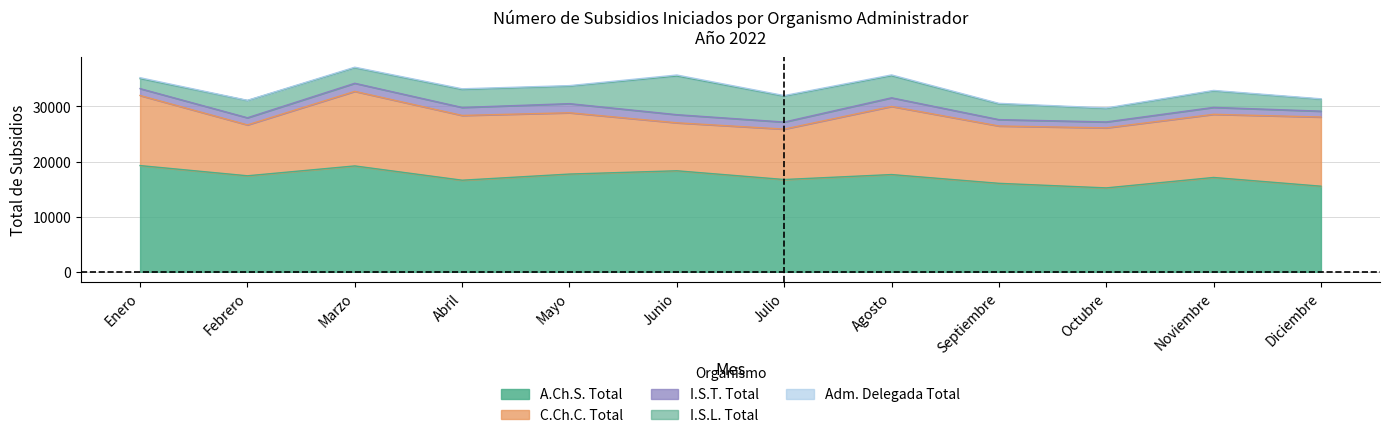

At which category is the sum across all series the highest?

Marzo